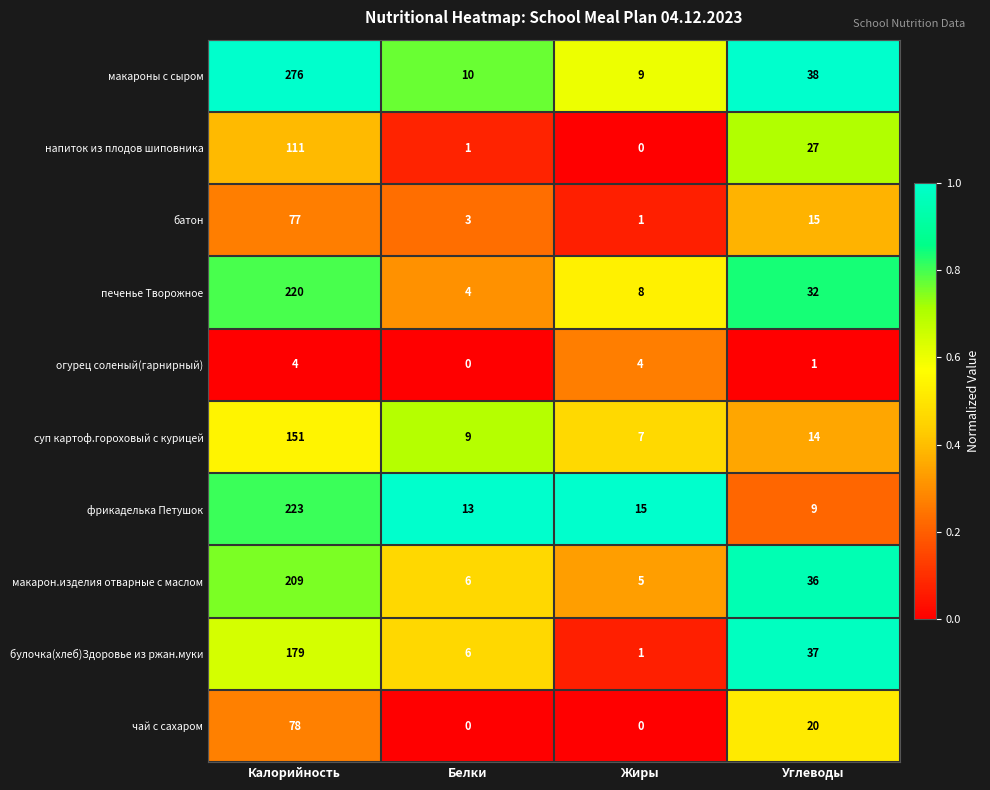

Which series has the largest range (max minus min)?

макароны с сыром